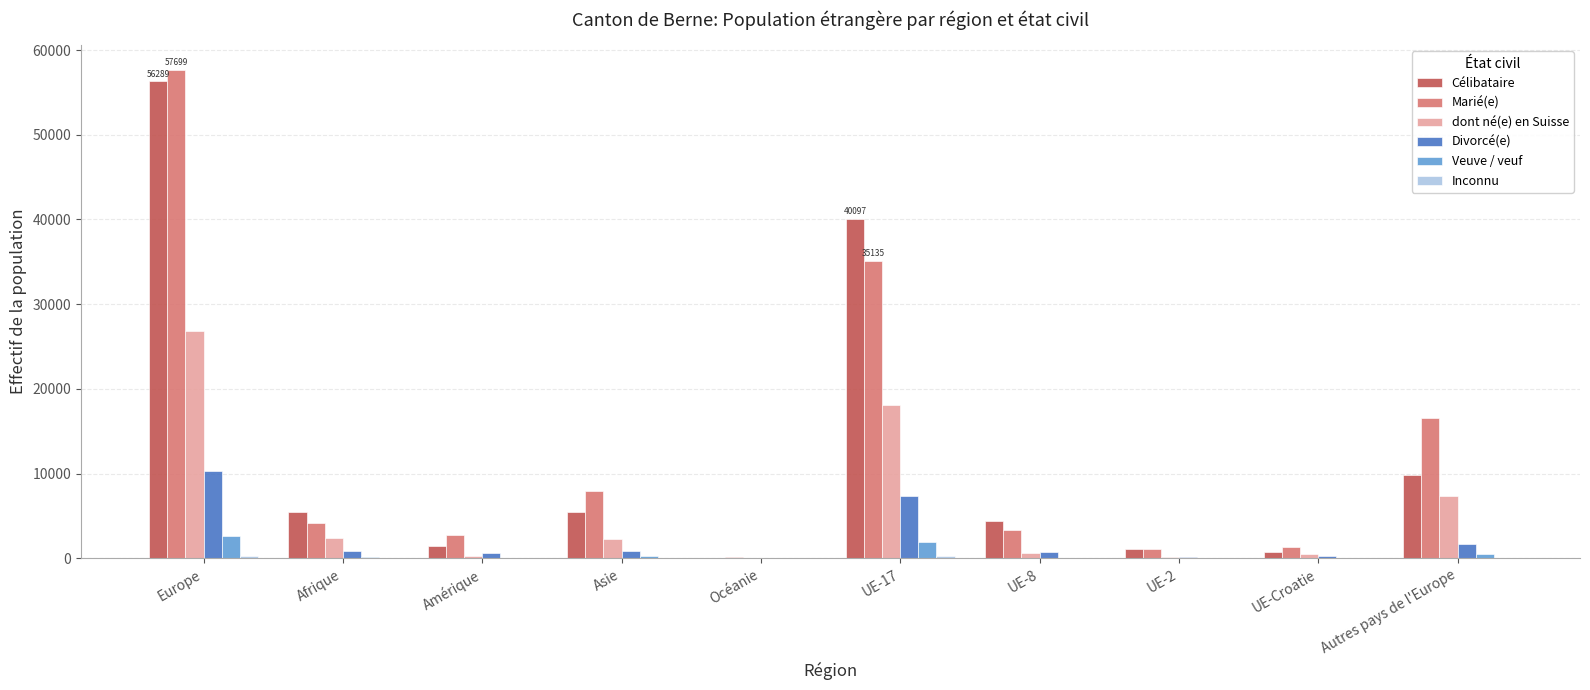

At which label is dont né(e) en Suisse closest to 13451?

UE-17